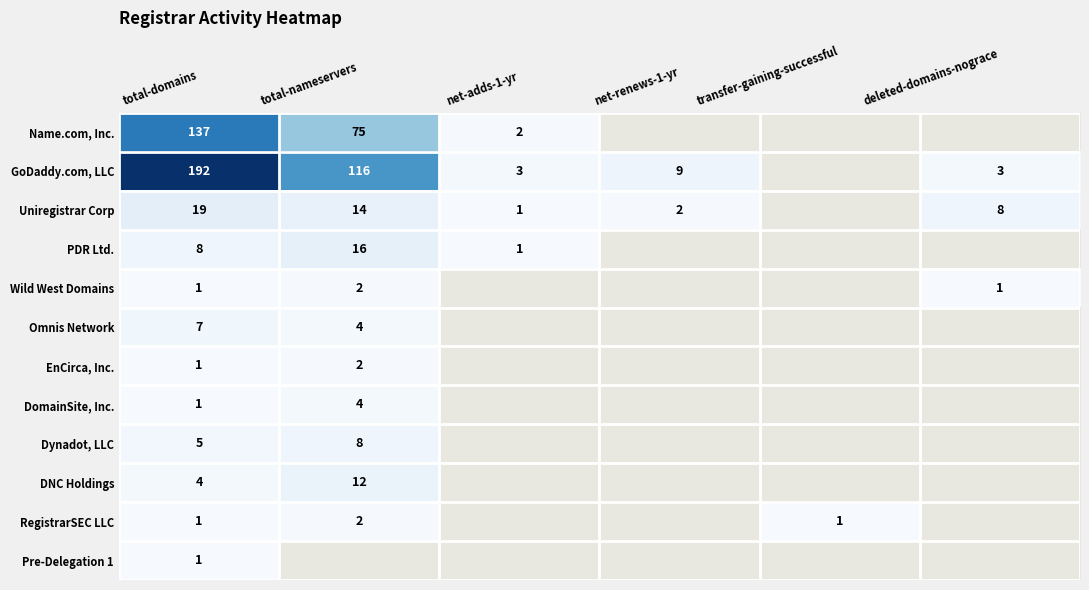

How many distinct data groups are displayed?

12